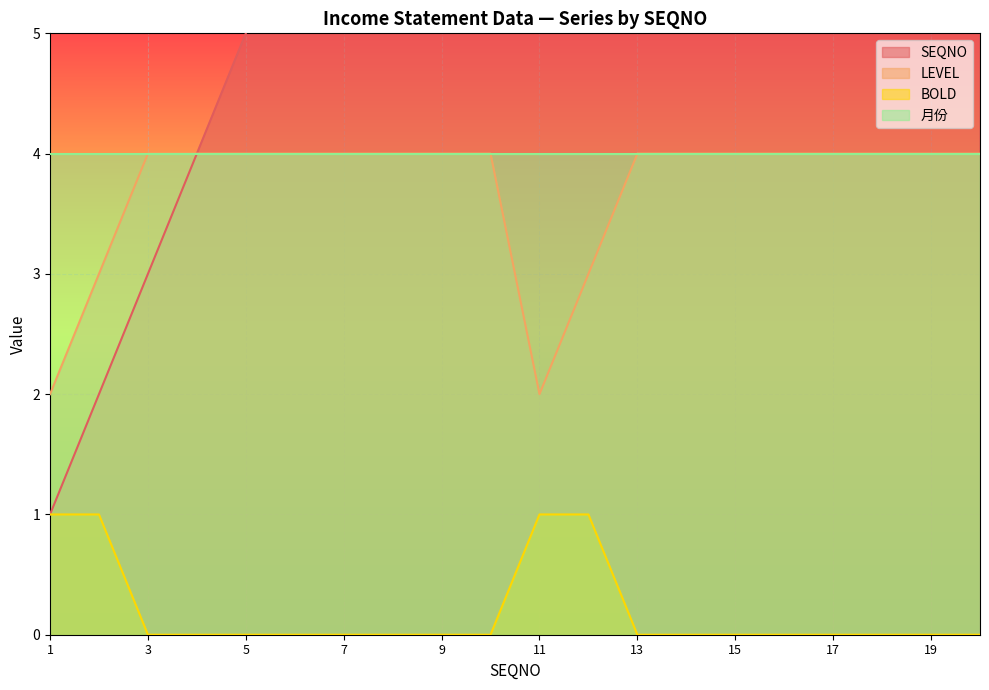

True or false: BOLD and SEQNO intersect in this chart.

False